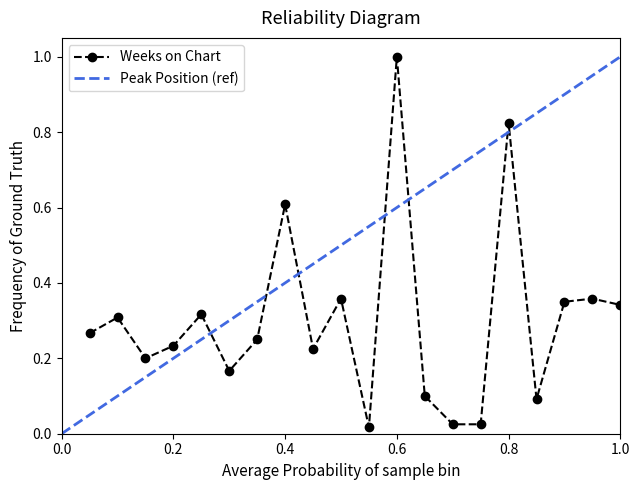

True or false: the data has more than 1 interior local peaks.

True